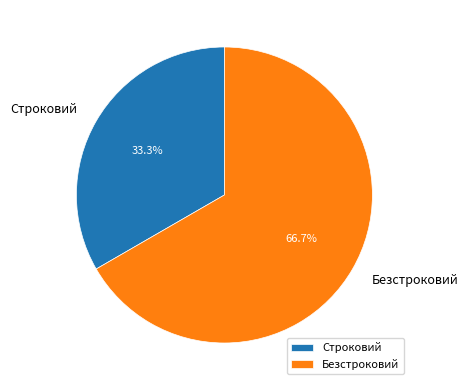

How many segments does this pie chart have?

2